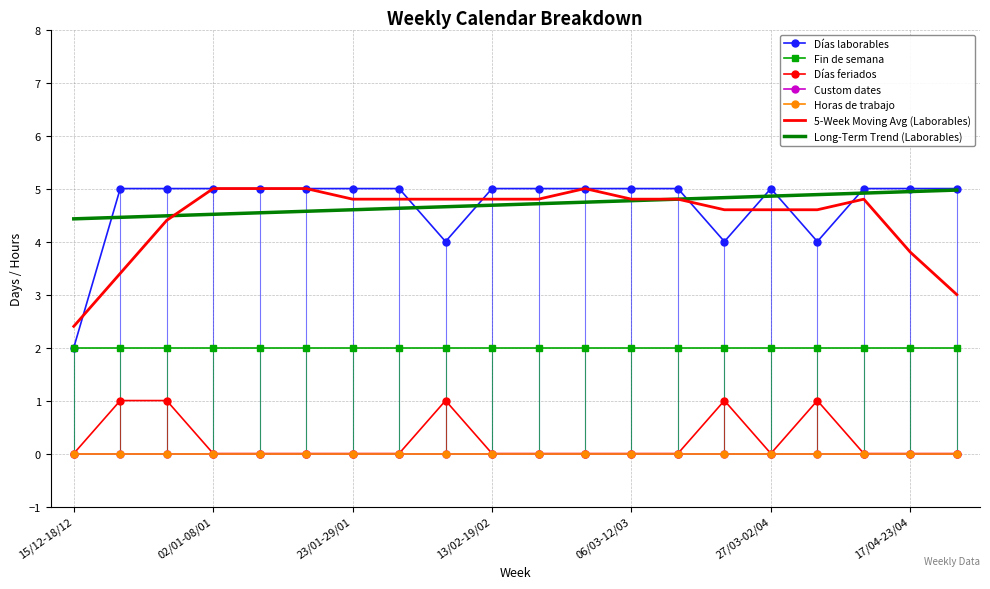

List the series in order of their peak value, highest first.

Días laborables, Fin de semana, Días feriados, Custom dates, Horas de trabajo